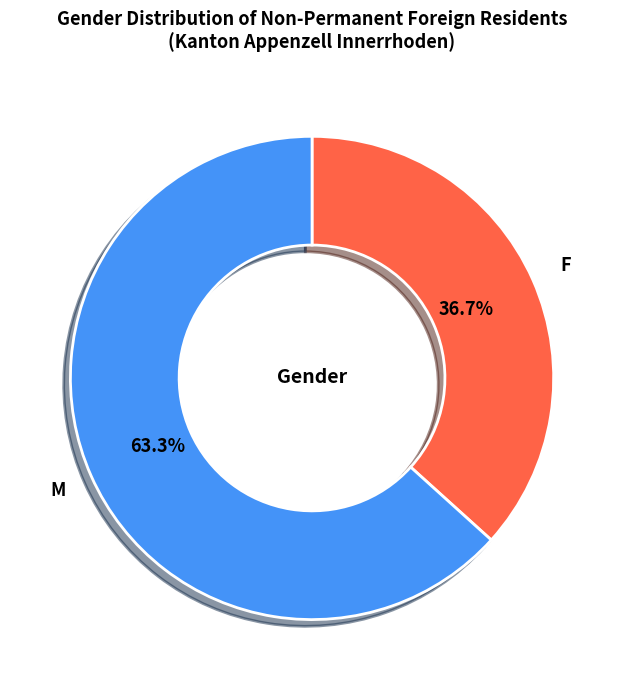

Is there any slice that represents more than half of the pie?

Yes